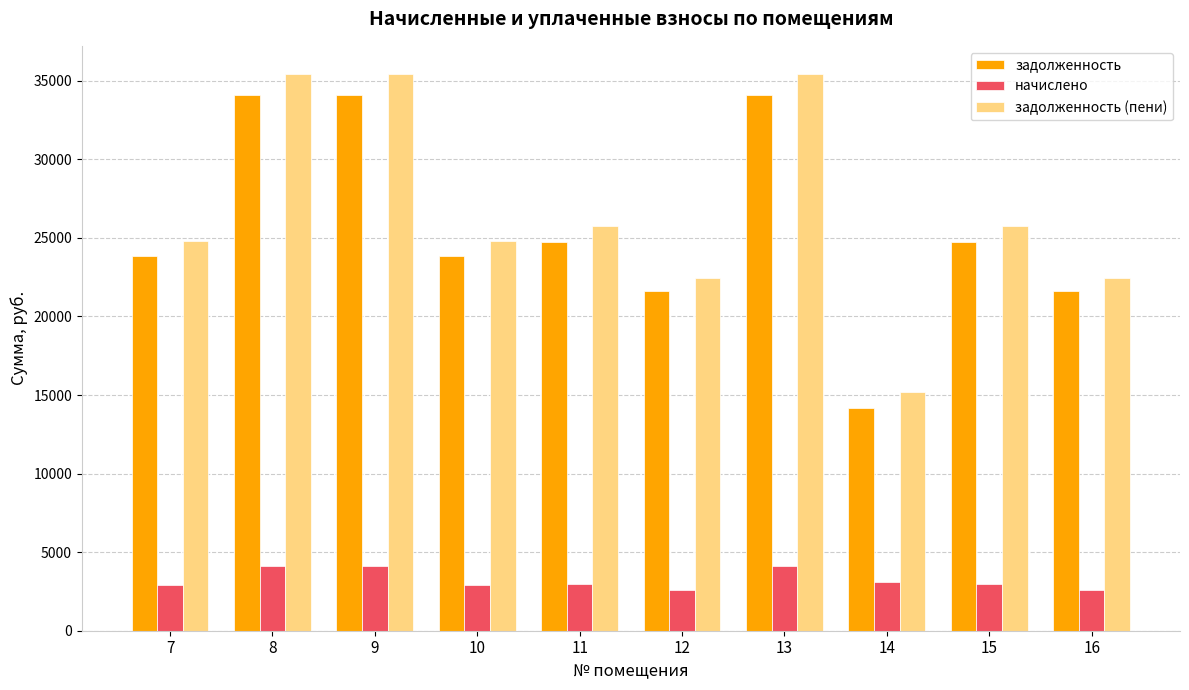

At which label does задолженность (пени) first exceed 25766?

8